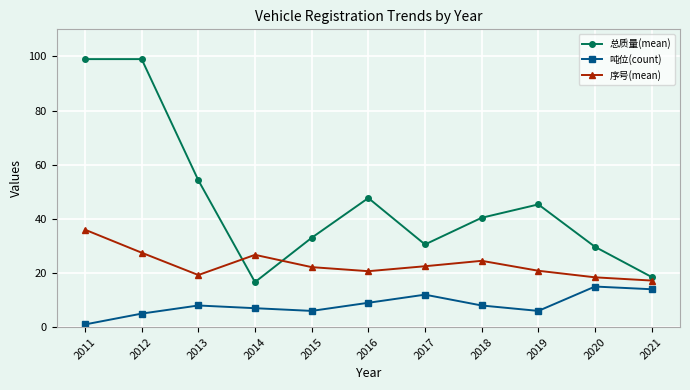

The value of 总质量(mean) at 2014 is 4.6. True or false?

False